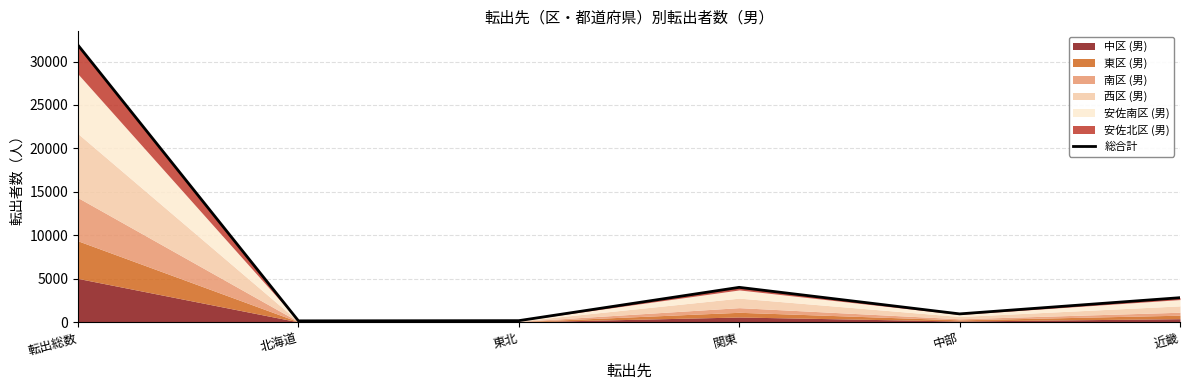

Rank the categories by value from highest to lowest.

転出総数, 関東, 近畿, 中部, 東北, 北海道